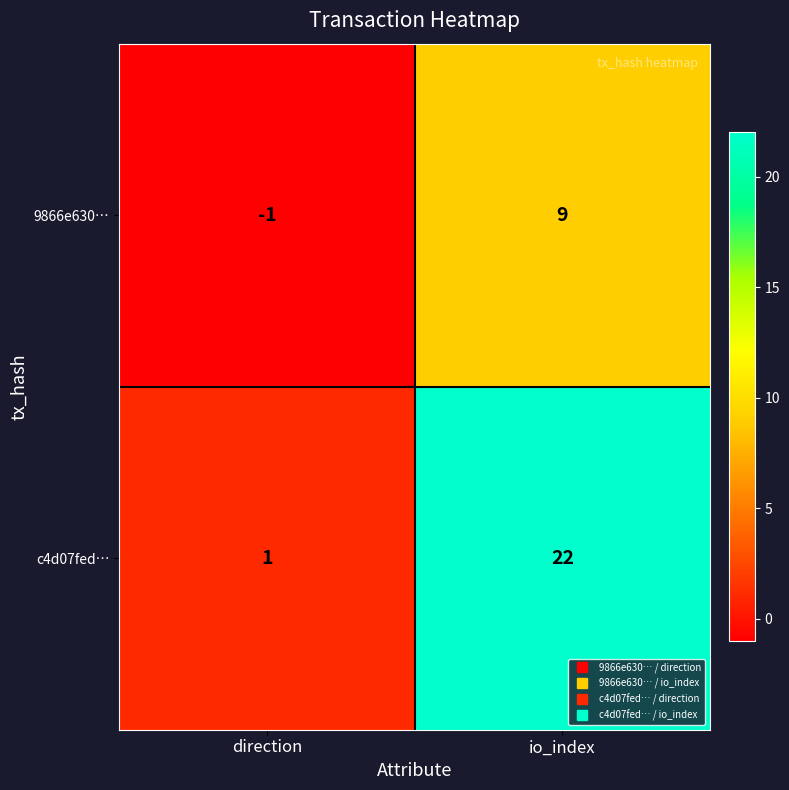

How many distinct data groups are displayed?

2